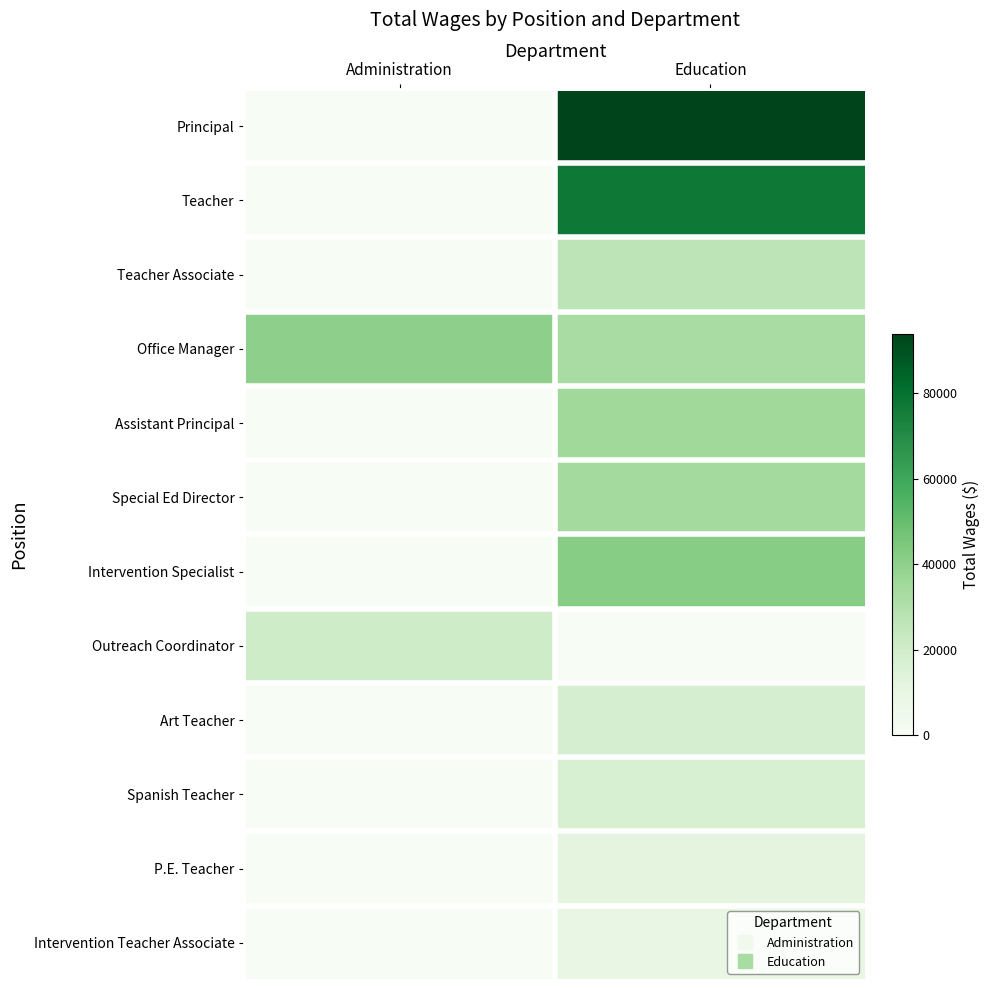

Reading left to right, transcribe all the data shown in this chart.

Principal: Administration=0	Education=93900
Teacher: Administration=0	Education=77252
Teacher Associate: Administration=0	Education=26513
Office Manager: Administration=40163	Education=32713
Assistant Principal: Administration=0	Education=35154
Special Ed Director: Administration=0	Education=34286
Intervention Specialist: Administration=0	Education=41497
Outreach Coordinator: Administration=20333	Education=0
Art Teacher: Administration=0	Education=17669
Spanish Teacher: Administration=0	Education=16530
P.E. Teacher: Administration=0	Education=11775
Intervention Teacher Associate: Administration=0	Education=9557